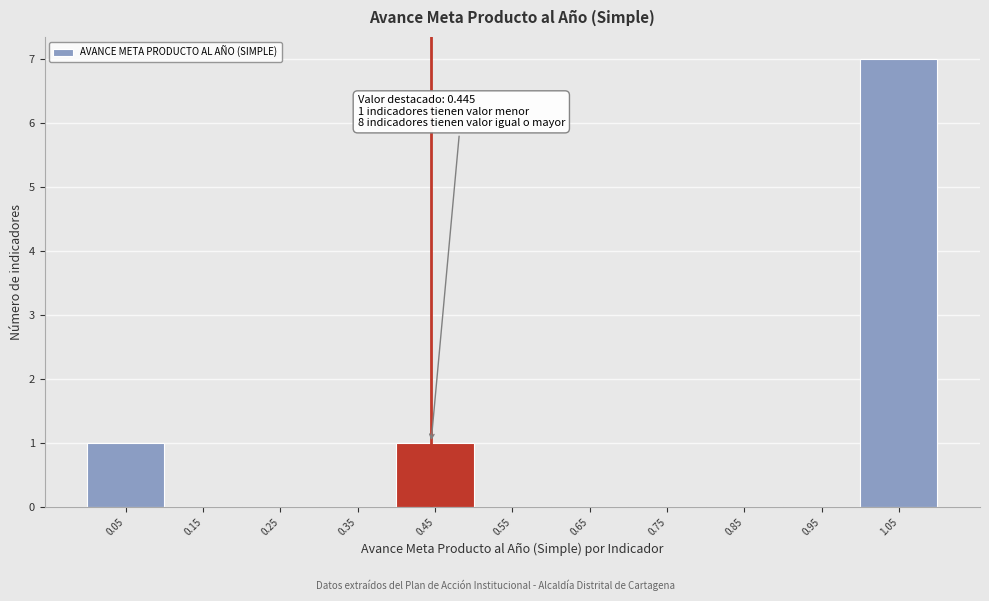

Over which range of the x-axis is the bar tallest?

1.0 to 1.1